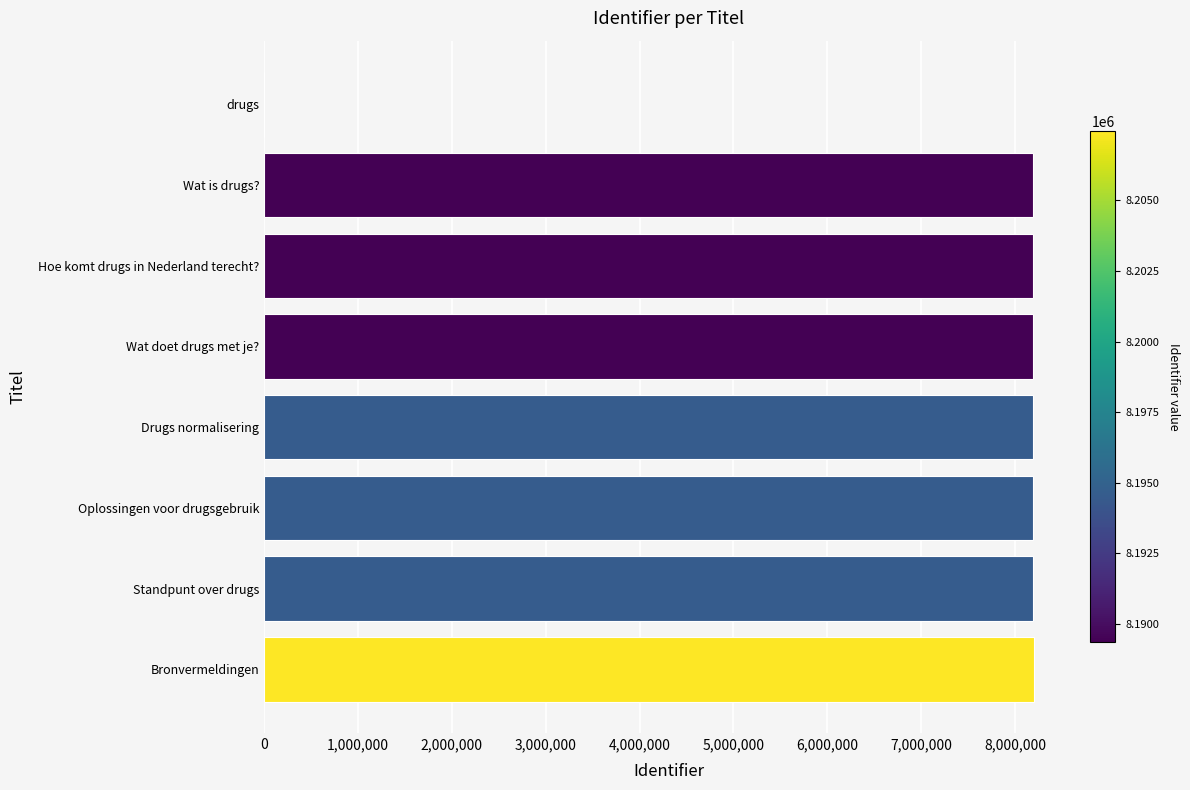

What is the average value?

7169889